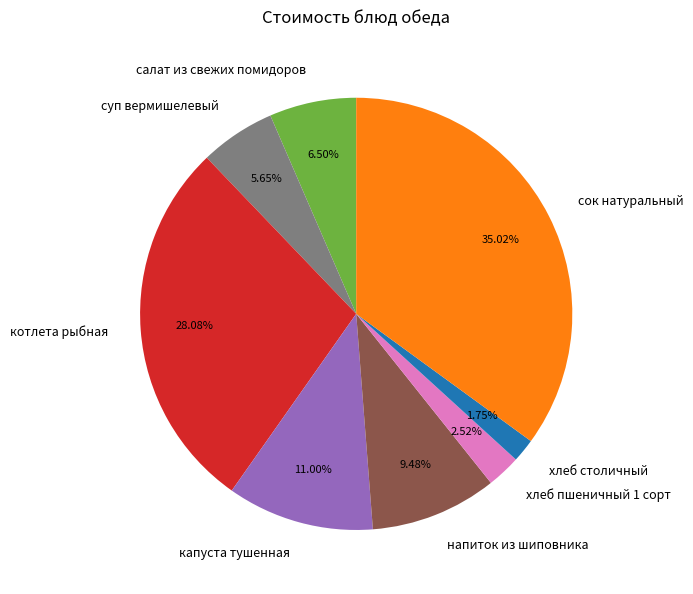

Which slice is the largest?

сок натуральный